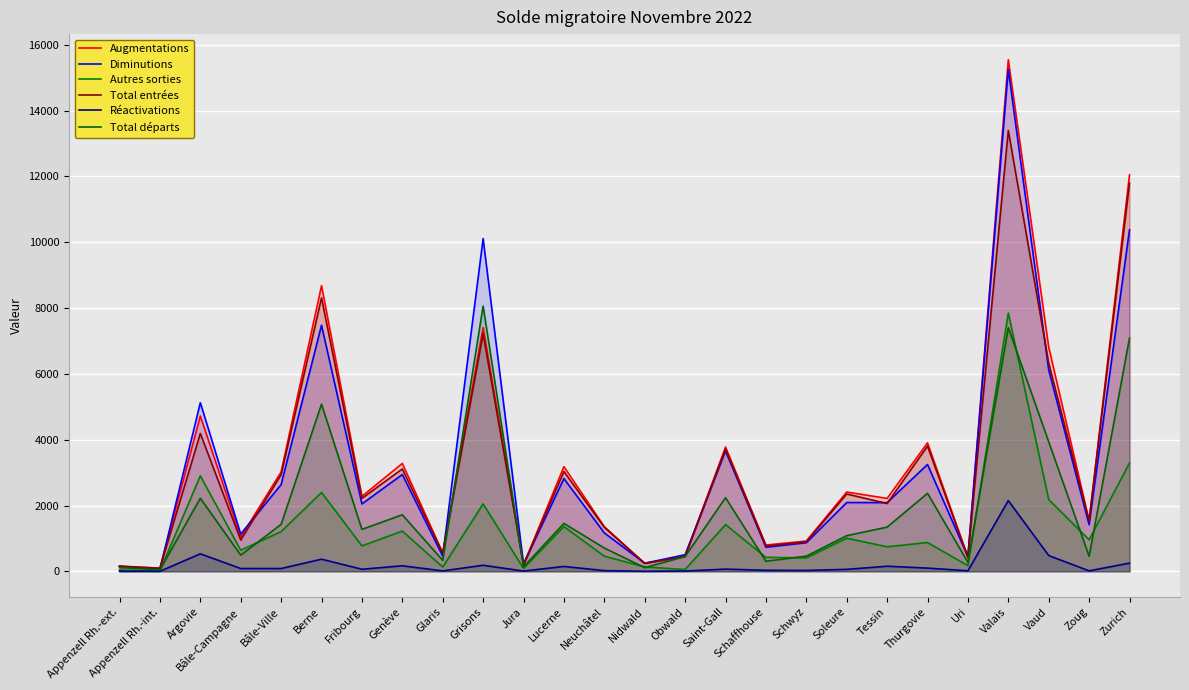

At which label does Autres sorties reach its peak?

Valais